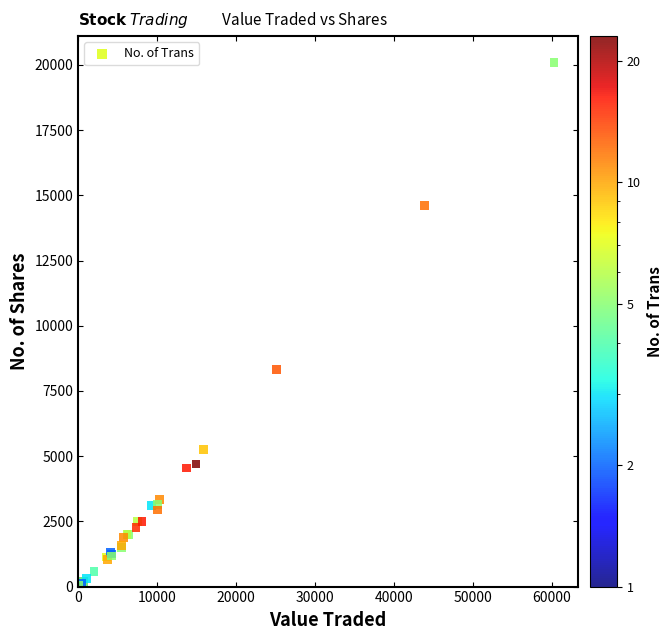

What Y value in the scatter plot is closest to 10053?

8325